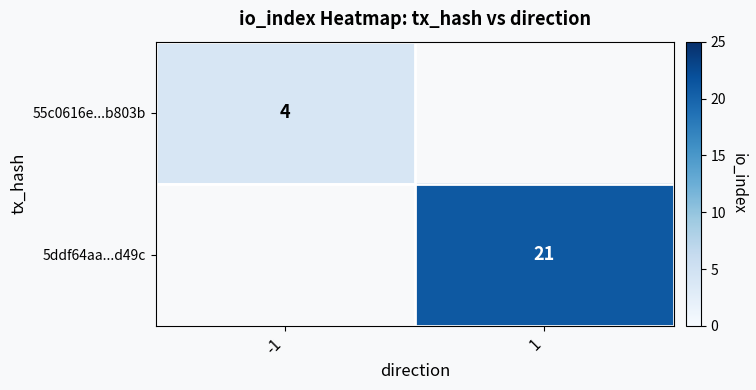

The value of 5ddf64aa...d49c at 1 is 21. True or false?

True